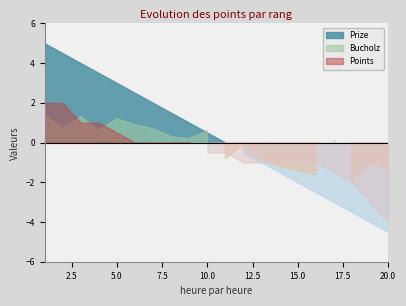

Count the number of data series in this chart.

3